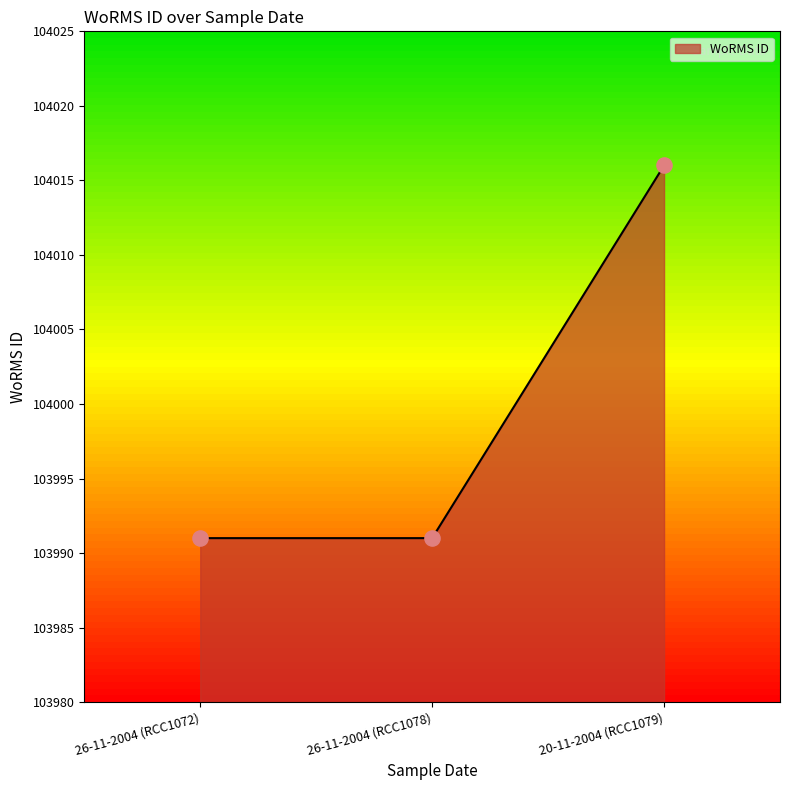

What is the change in value from 26-11-2004 (RCC1078) to 20-11-2004 (RCC1079)?

+25